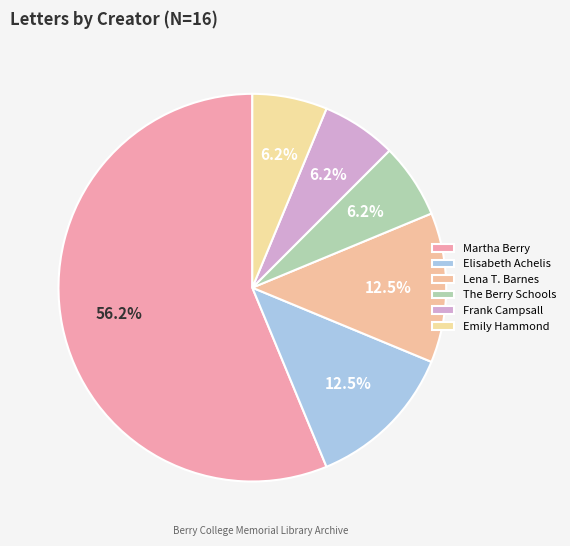

How many segments does this pie chart have?

6